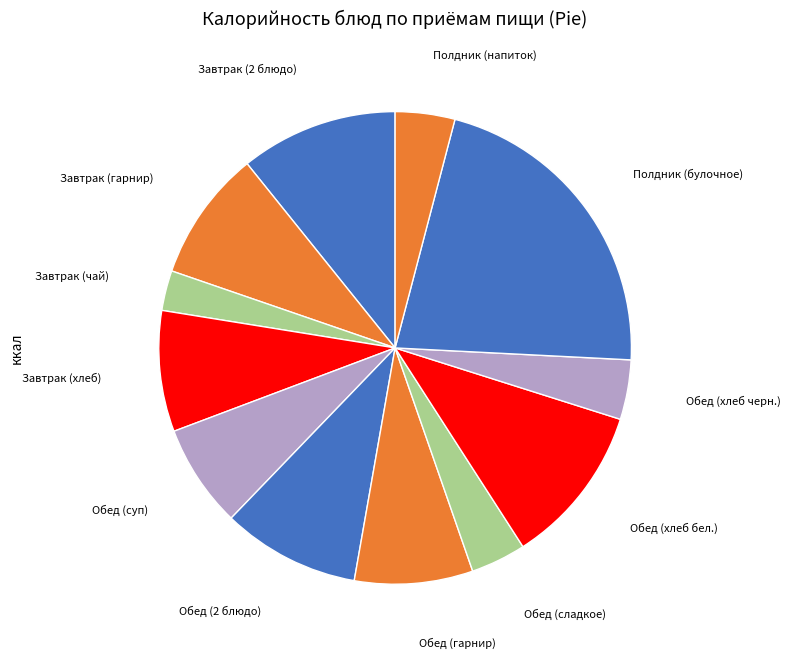

To the nearest percent, what is the average slice percentage?

8%